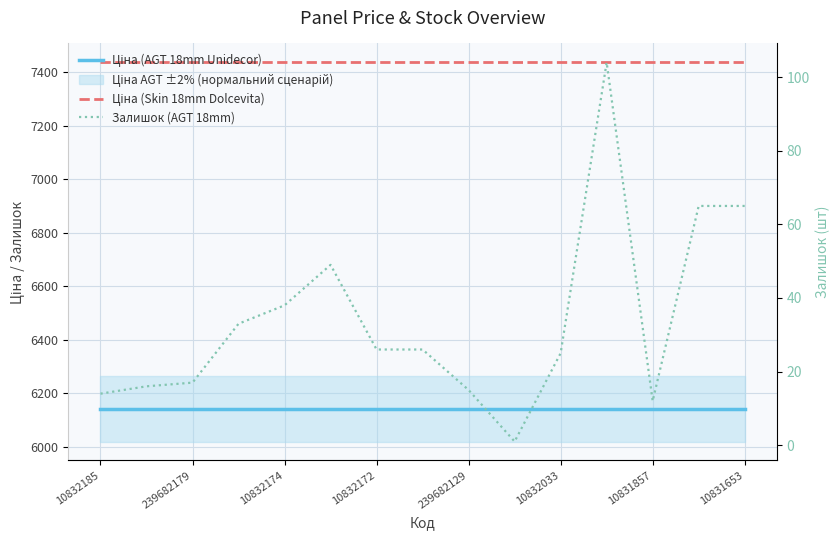

What is the lowest value of the Ціна (AGT 18mm Unidecor) series?

6143.2